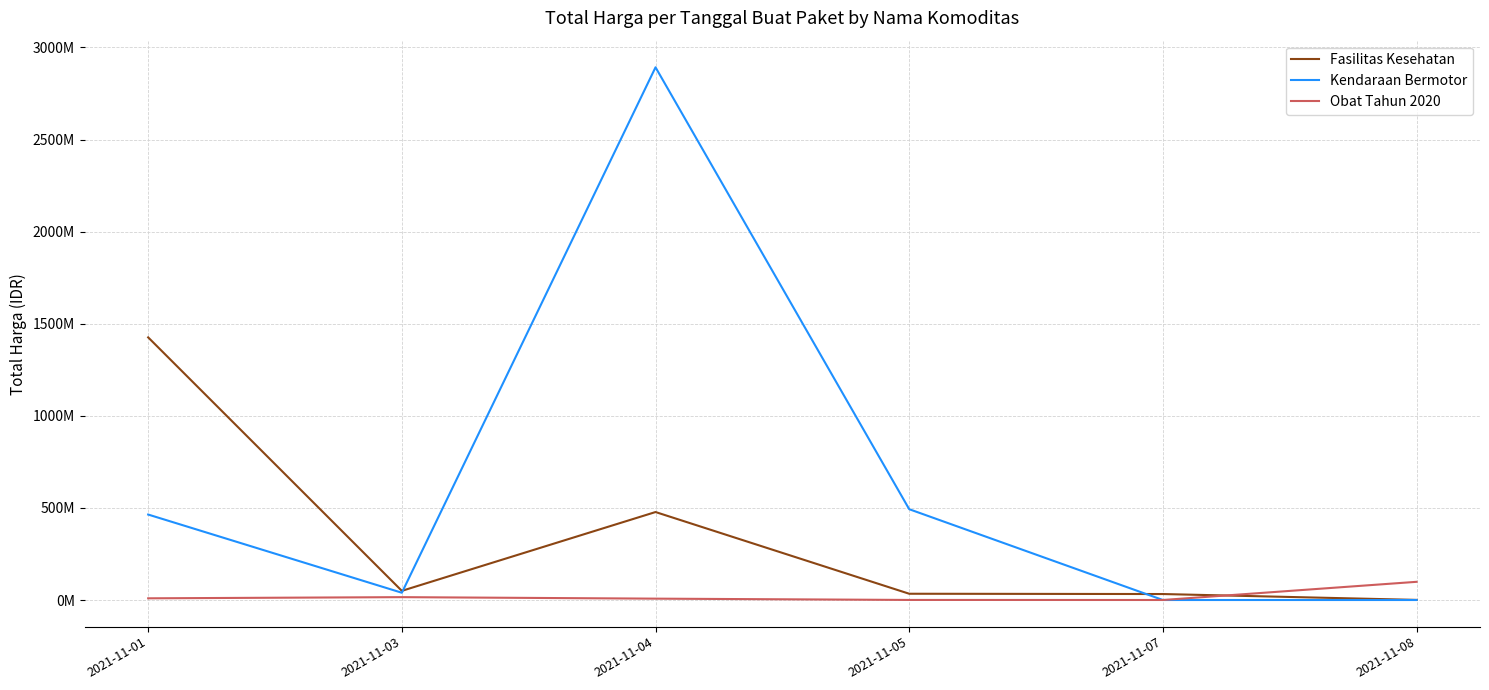

What is the value of the Kendaraan Bermotor point at the 4th from the left?

493000000